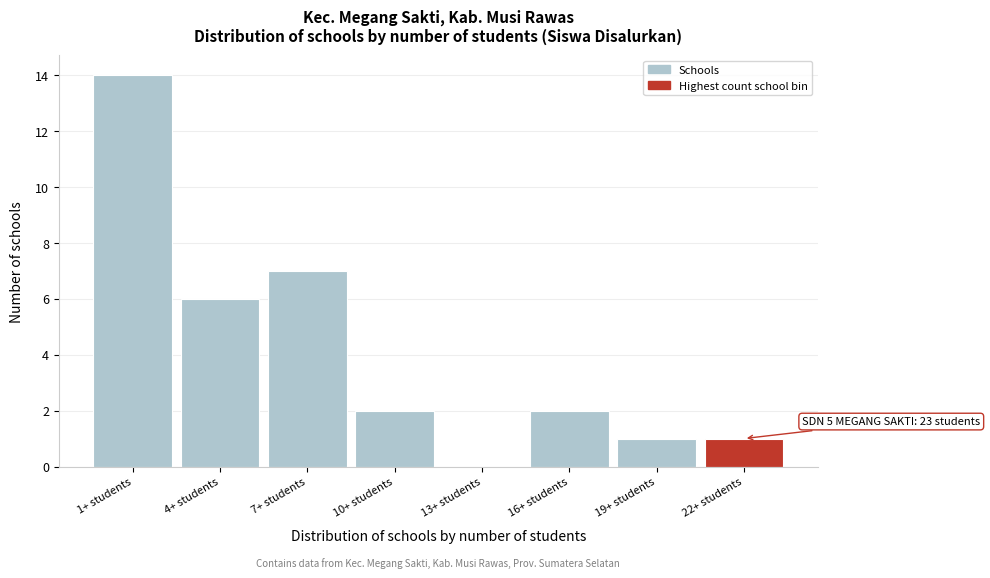

Reading left to right, extract all data points from this chart.

1+ students=14	4+ students=6	7+ students=7	10+ students=2	13+ students=0	16+ students=2	19+ students=1	22+ students=1